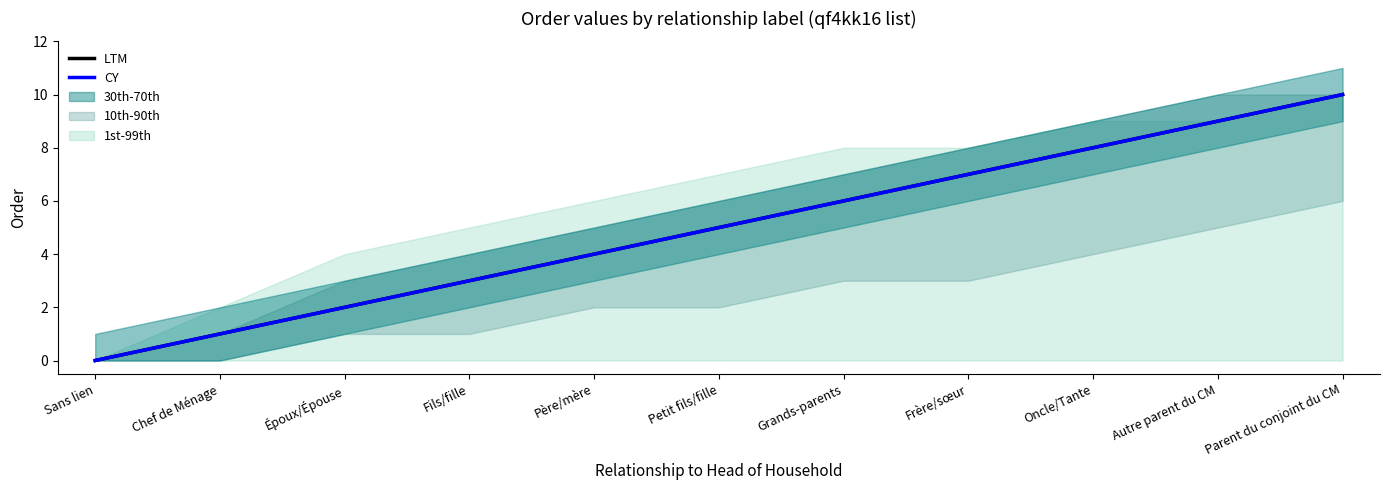

Count the number of categories in the chart.

11